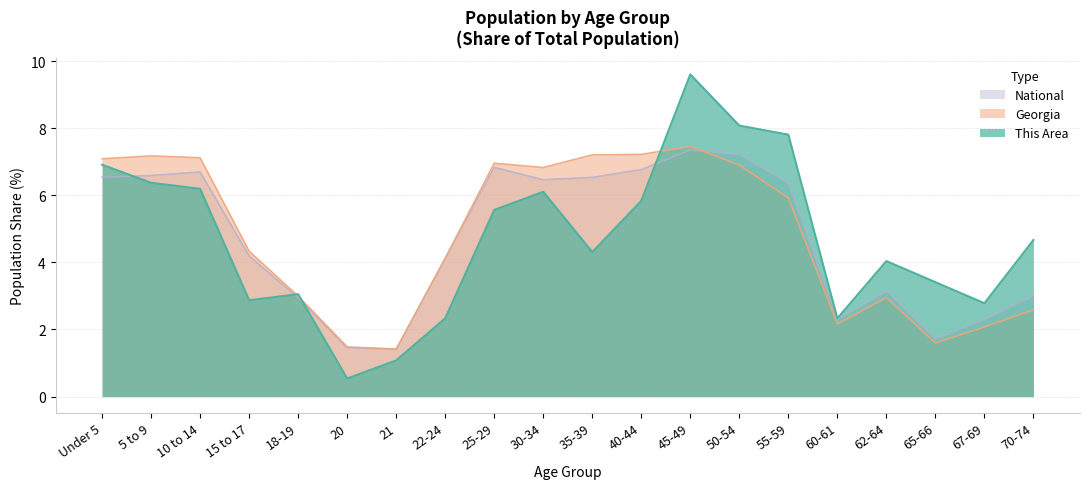

At which category does This Area reach its first local valley?

15 to 17